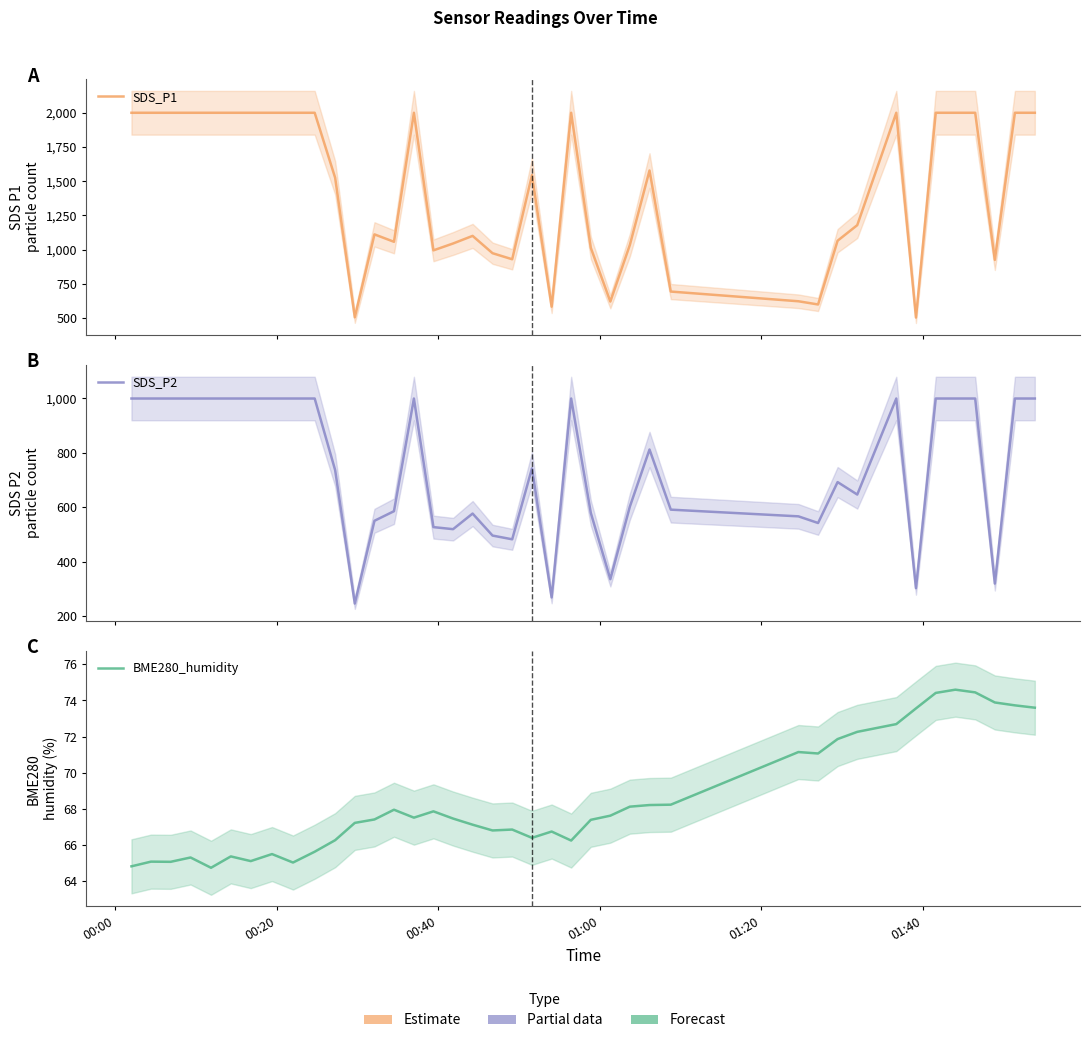

What is the minimum value shown in the chart?

64.7